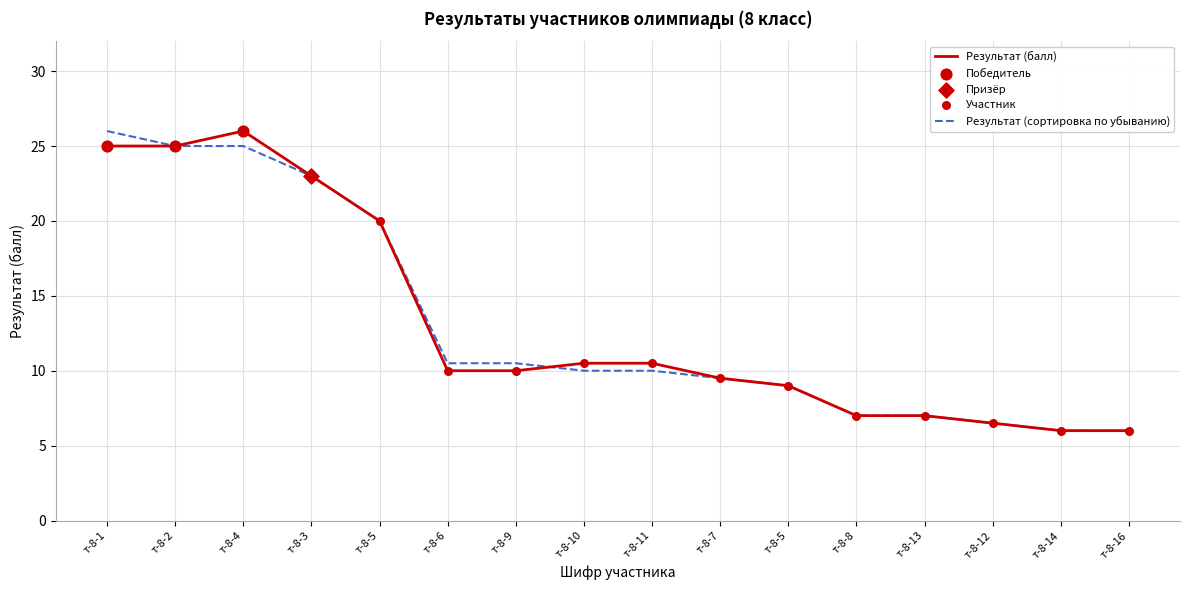

Does the chart have visible grid lines?

Yes